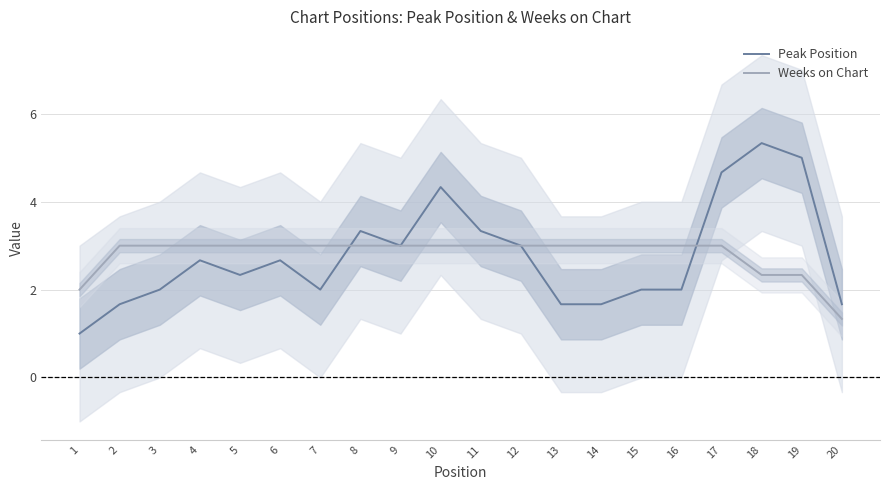

After their last crossing, which series has the higher values: Peak Position or Weeks on Chart?

Peak Position